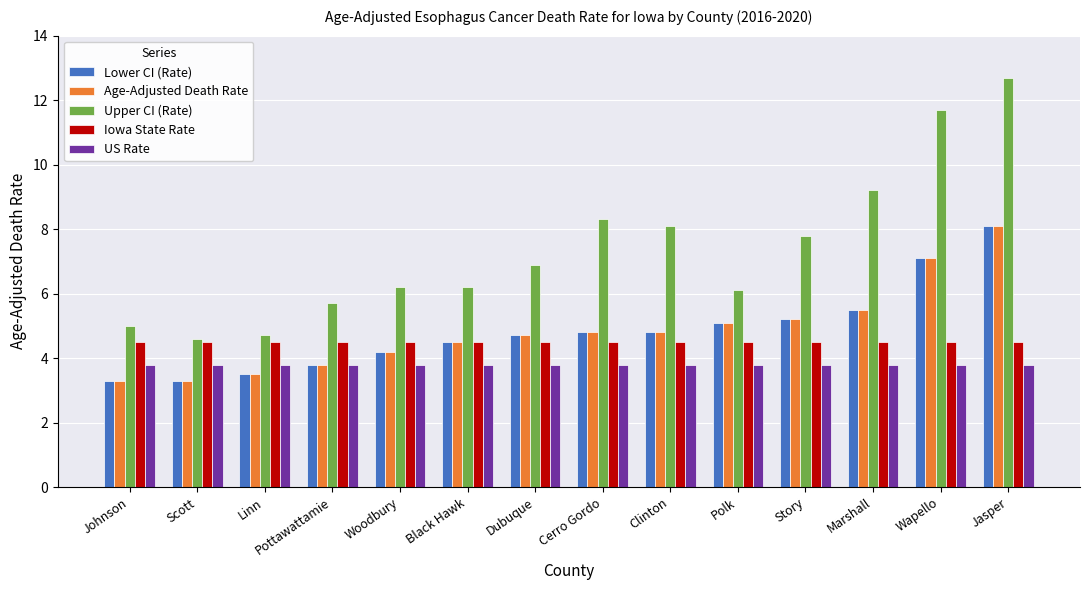

What is the label of the 1st bar from the left?

Johnson